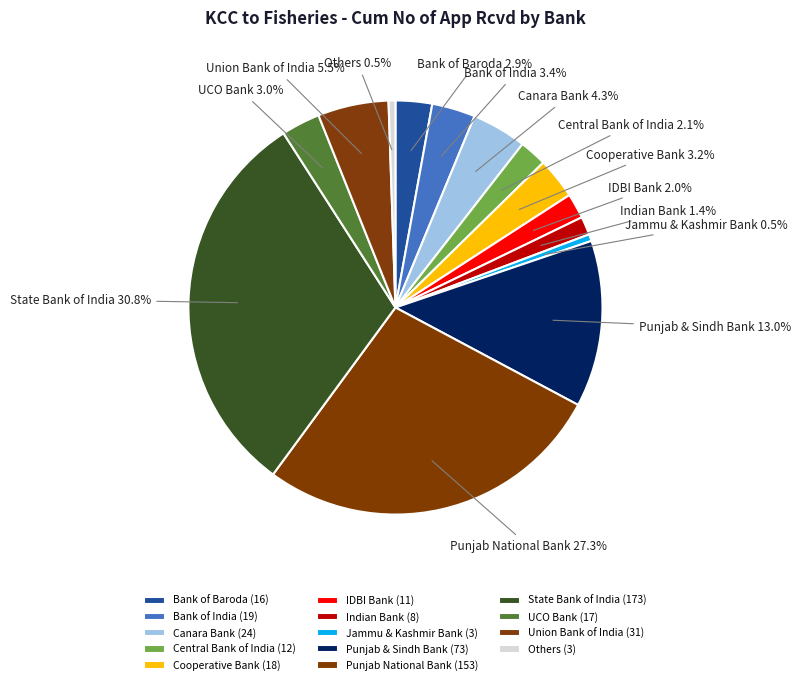

What portion of the pie excludes Canara Bank?

95.7%